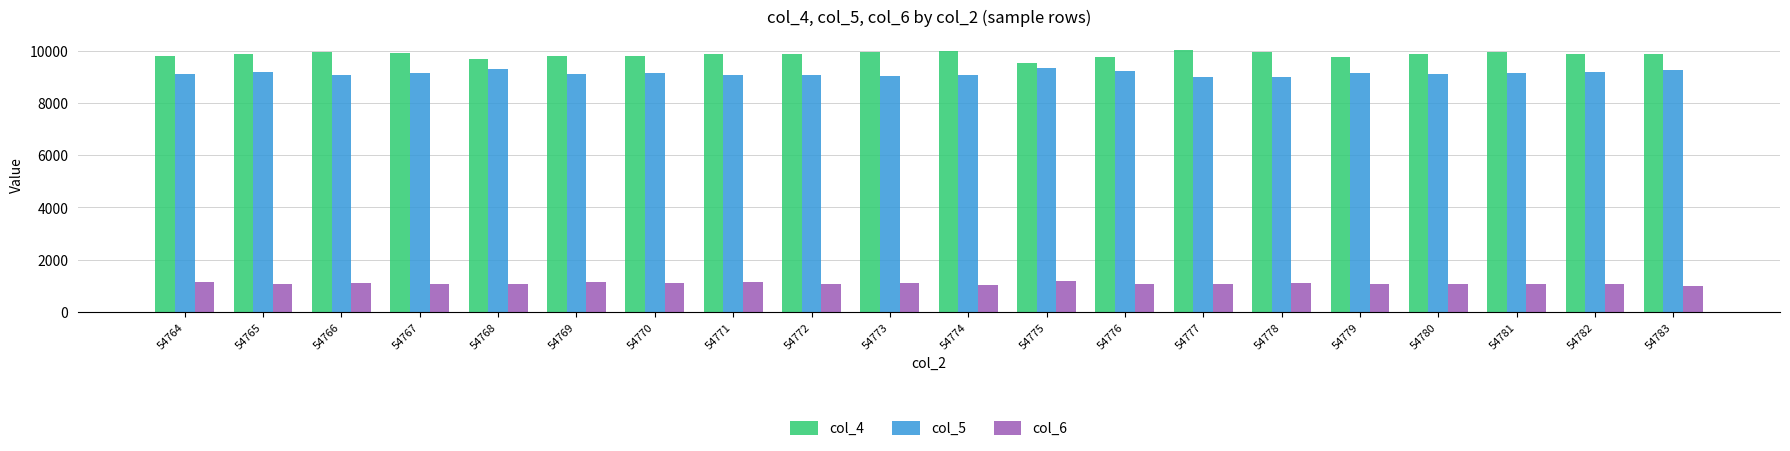

Rank the series by their maximum value, from highest to lowest.

col_4, col_5, col_6